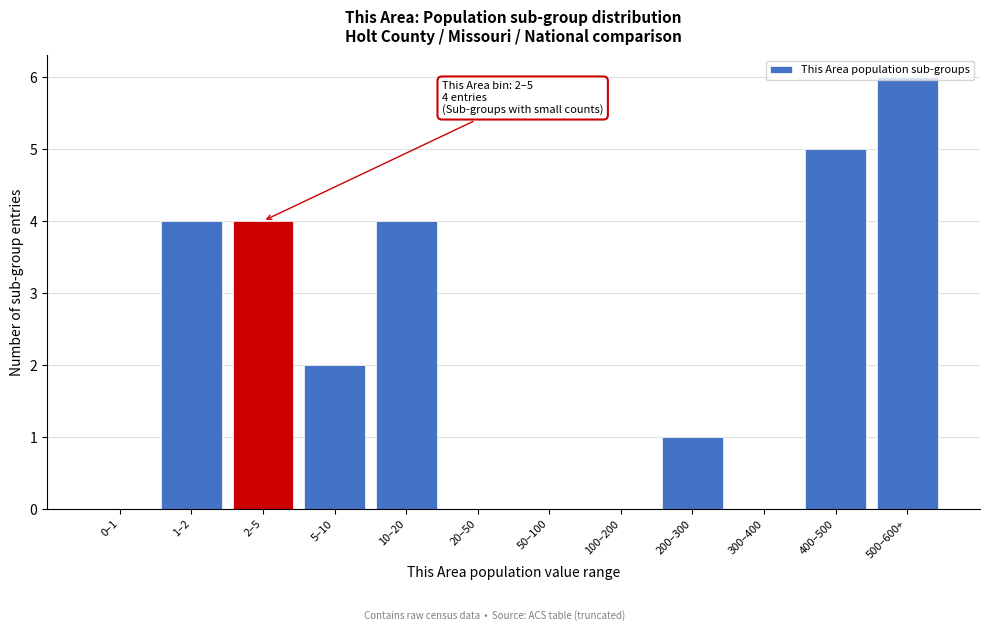

What is the sum of all values?

26